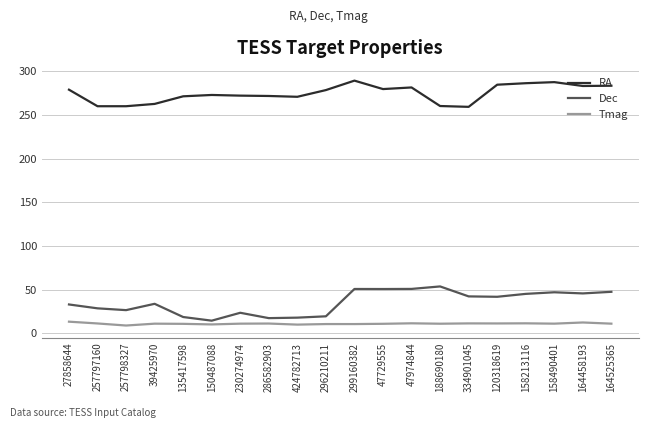

Is it true that RA equals 271.3 at 135417598?

True